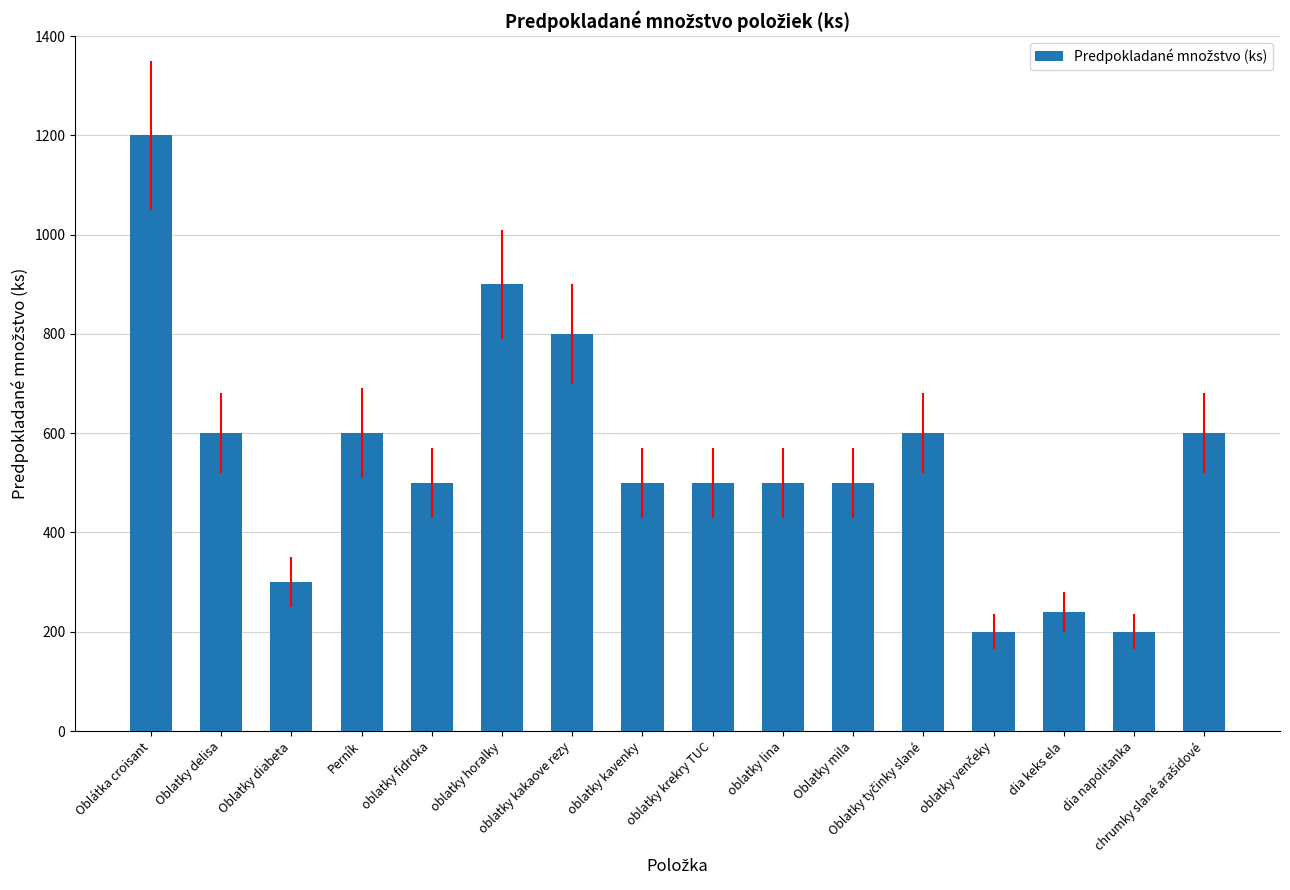

What is the value of the 14th bar from the left?

240